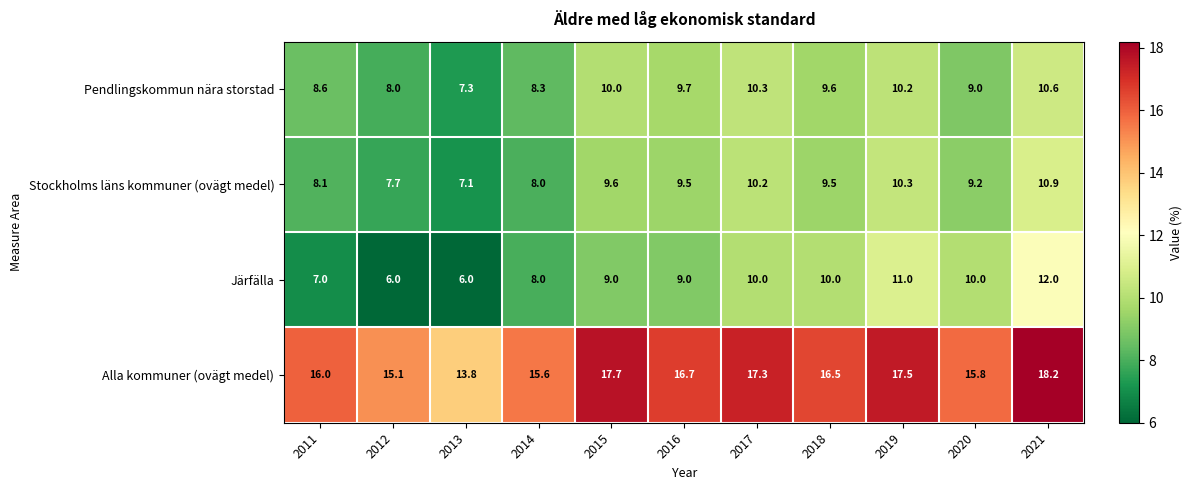

The Stockholms läns kommuner (ovägt medel) series shows 5.0 at 2011. True or false?

False